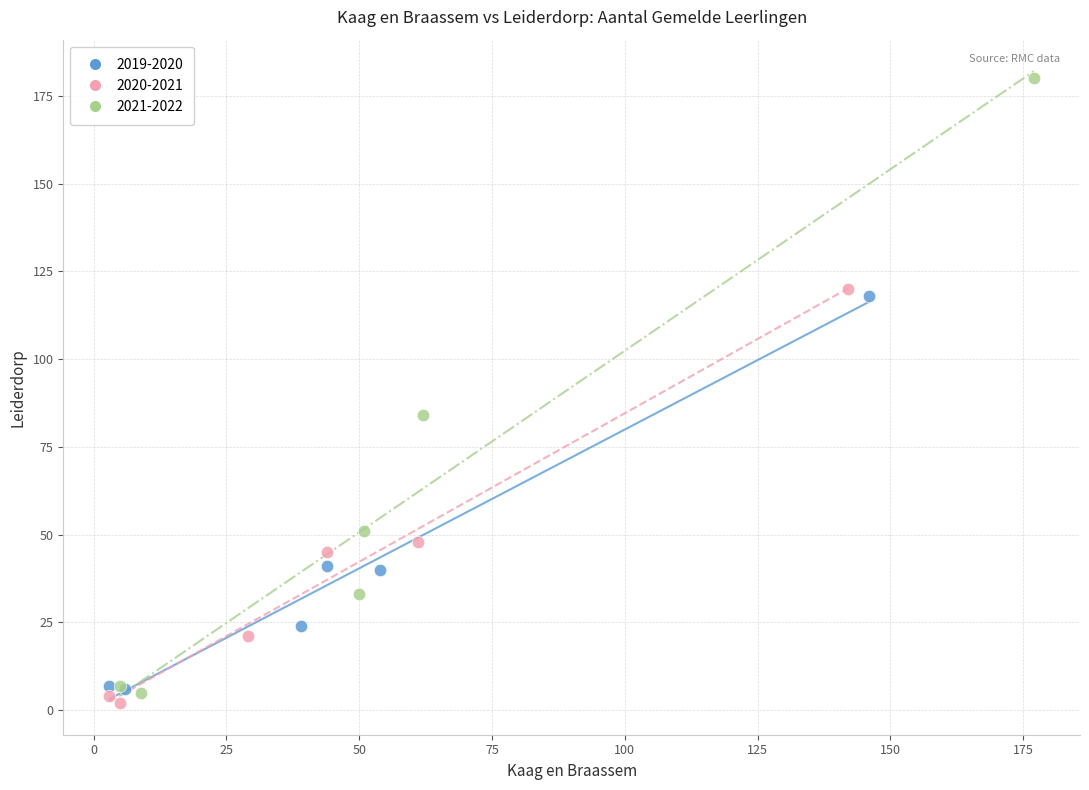

Which series has the widest spread of Y values?

2021-2022